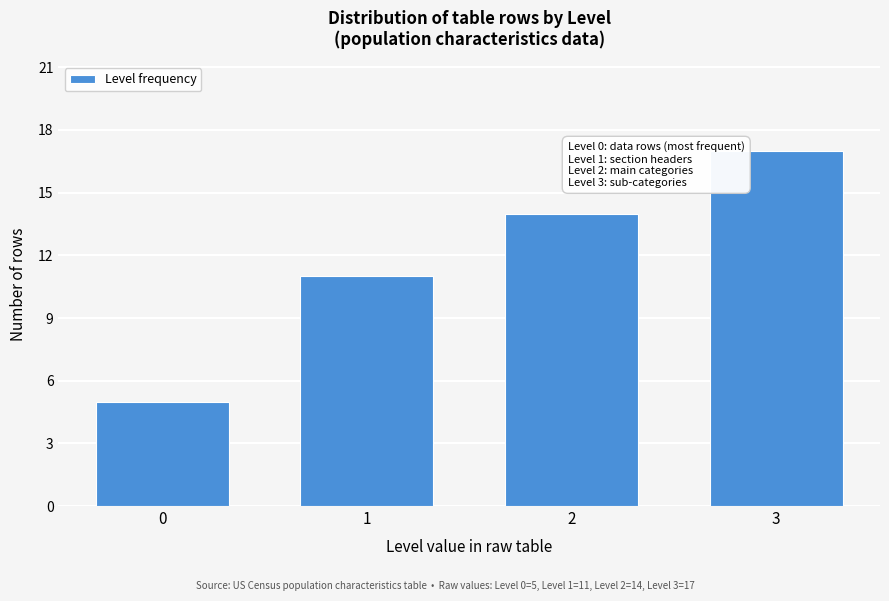

Reading left to right, extract all data points from this chart.

0=5	1=11	2=14	3=17